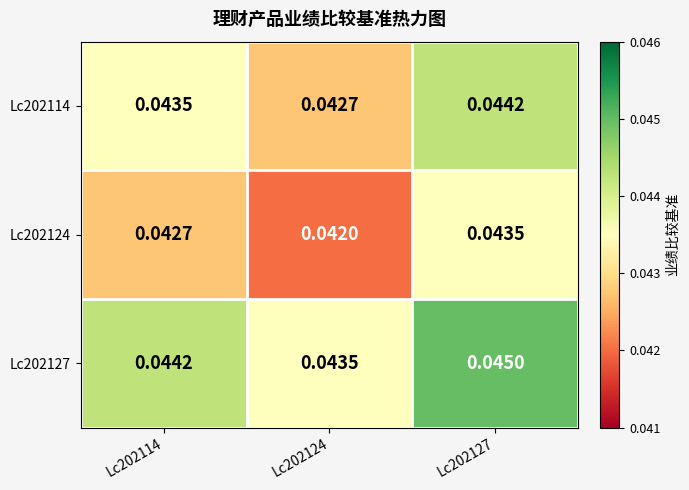

Is the value of Lc202124 at Lc202127 greater than the value of Lc202127 at Lc202114?

No